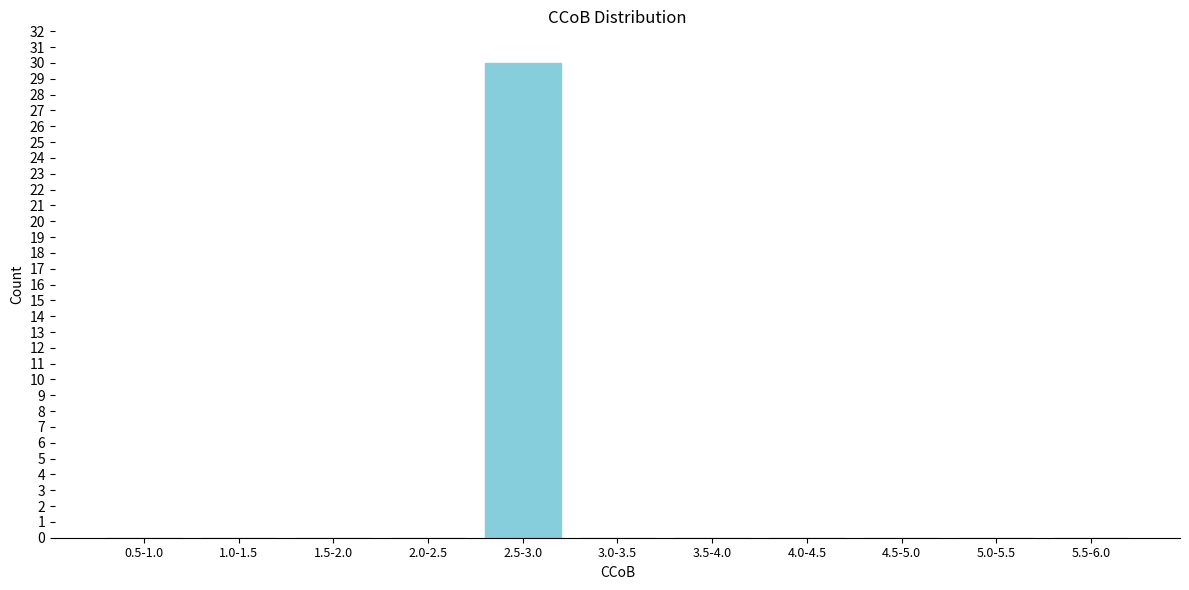

Reading left to right, transcribe all the data shown in this chart.

0.5-1.0=0	1.0-1.5=0	1.5-2.0=0	2.0-2.5=0	2.5-3.0=30	3.0-3.5=0	3.5-4.0=0	4.0-4.5=0	4.5-5.0=0	5.0-5.5=0	5.5-6.0=0